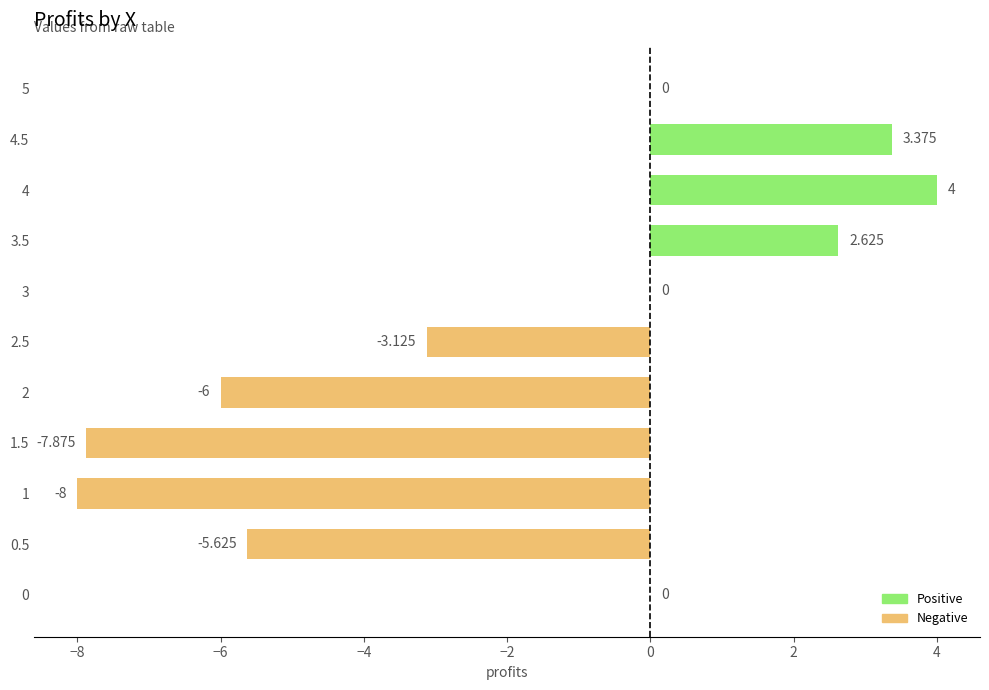

What is the minimum value shown in the chart?

-8.0